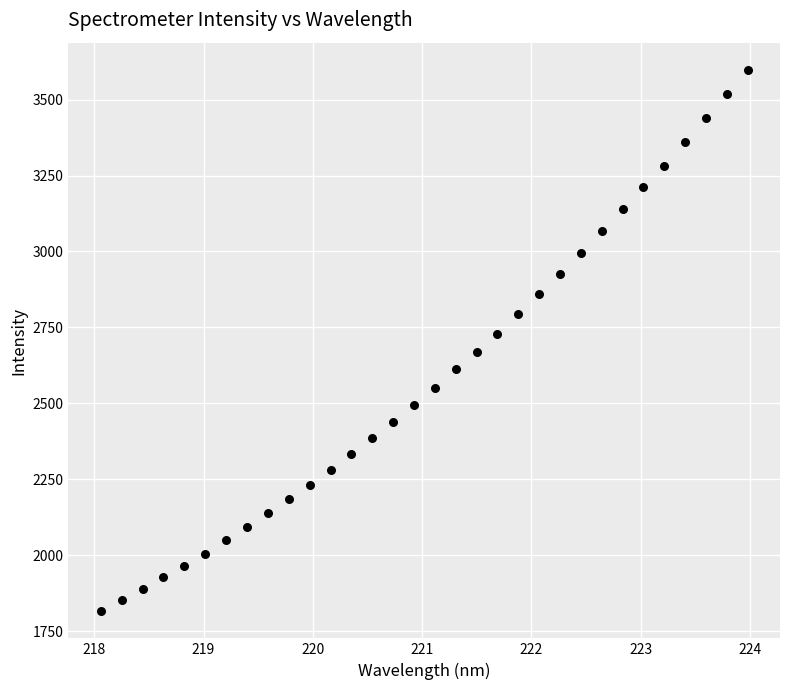

What is the range of X values (max minus min)?

5.9